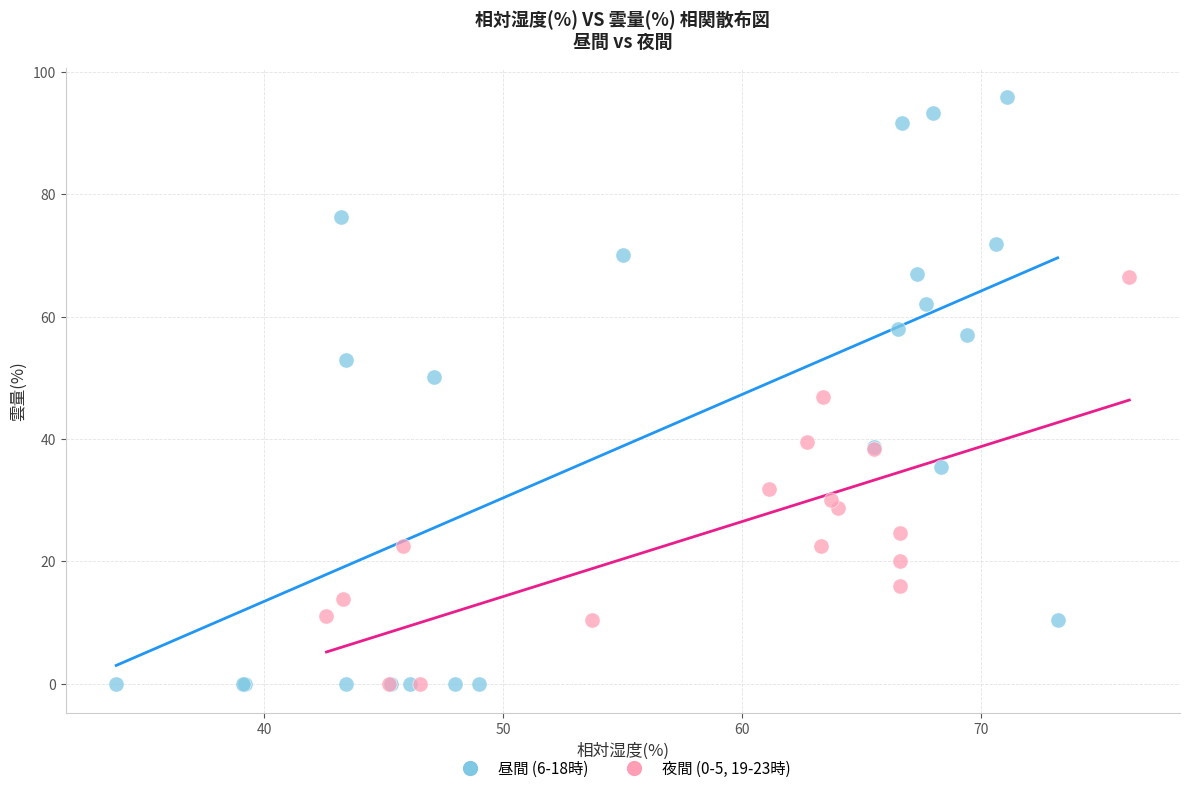

Which series has the widest spread of Y values?

昼間 (6-18時)